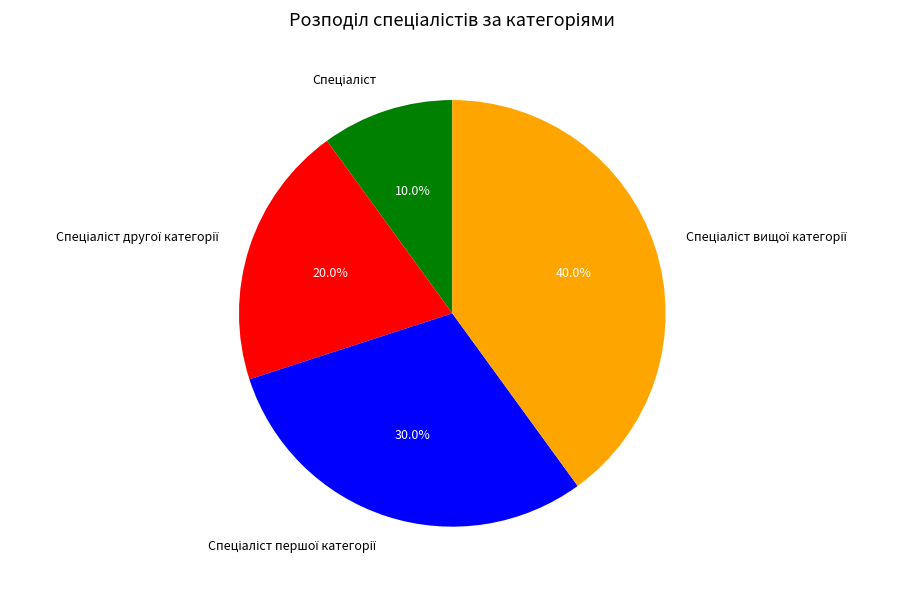

Is there a majority slice in this chart?

No